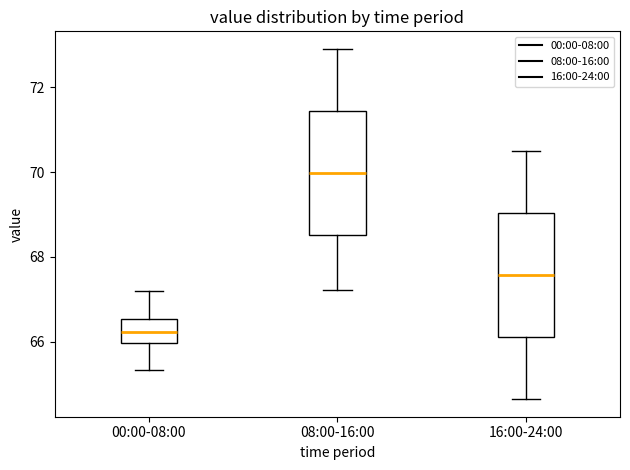

Where is the upper edge of the box for 00:00-08:00 on the y-axis? The values are not printed on the chart, so give them approximately, as read against the axis.

66.6